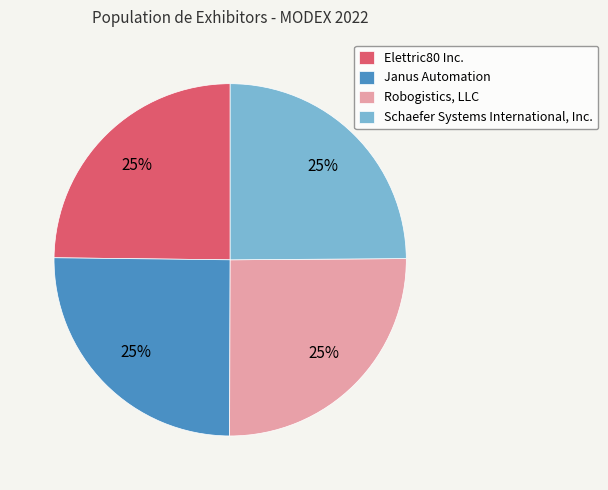

To the nearest percent, what is the average slice percentage?

25%